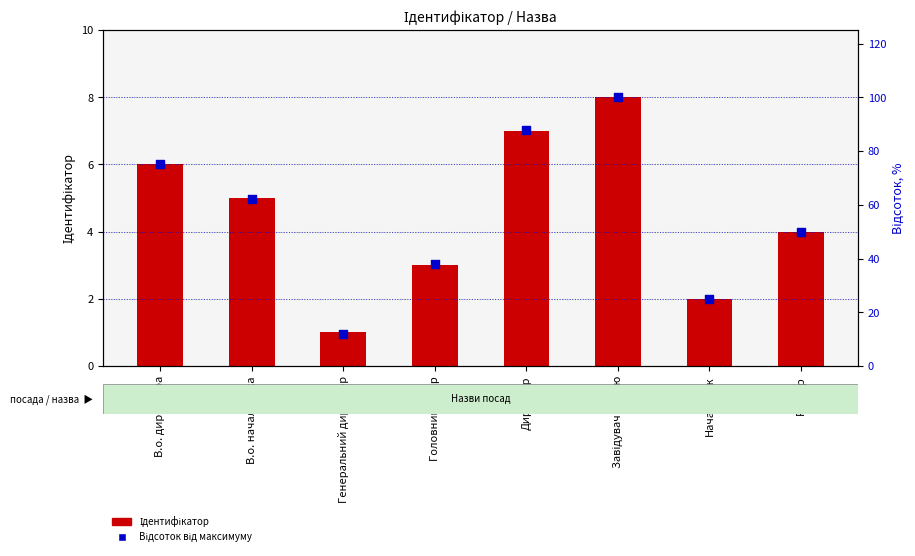

At which category is the sum across all series the highest?

Завідувач філією